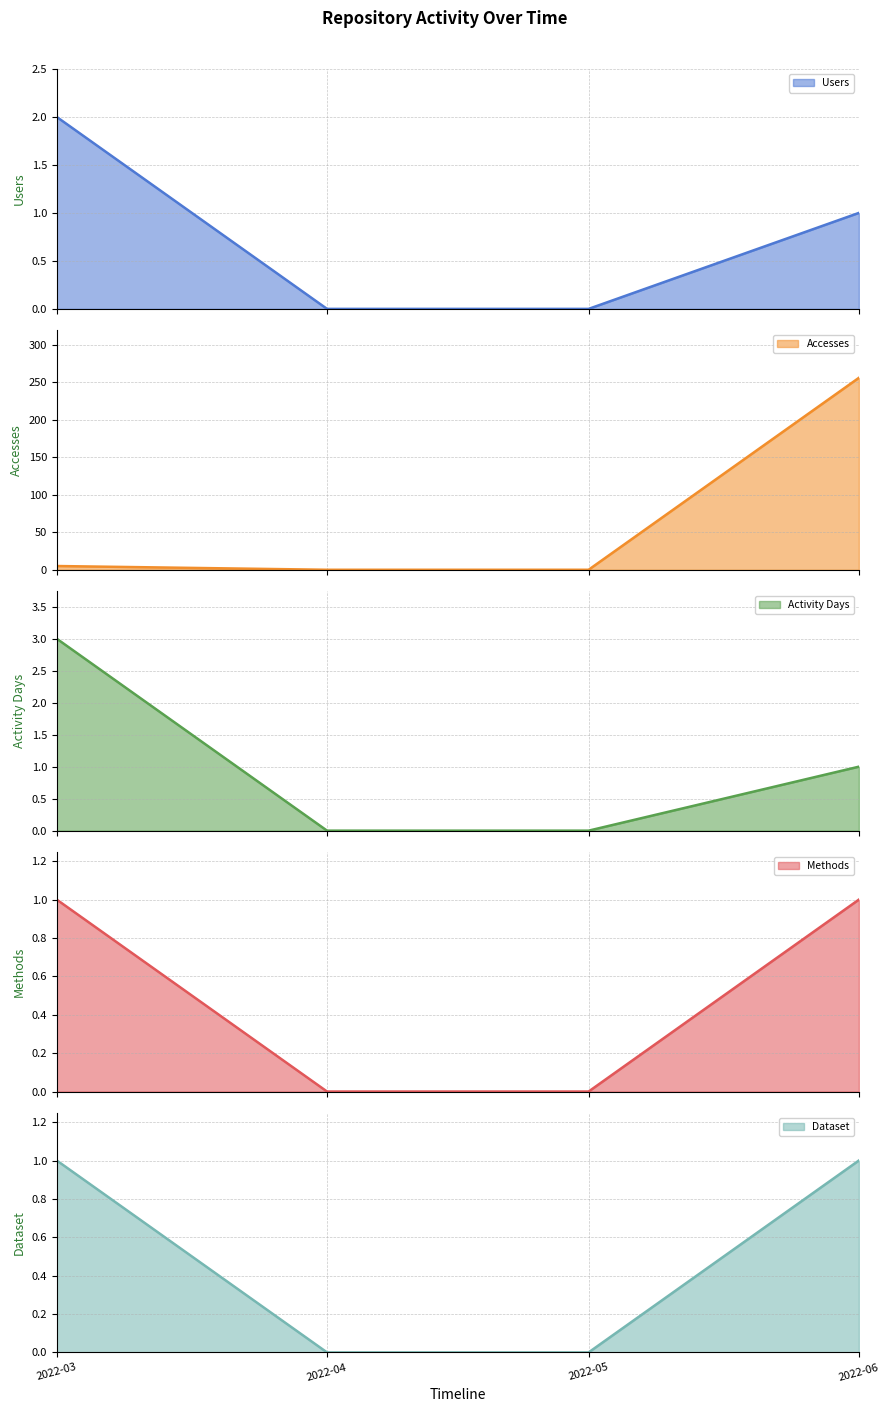

What are all the series names shown in the legend?

Users, Accesses, Activity Days, Methods, Dataset